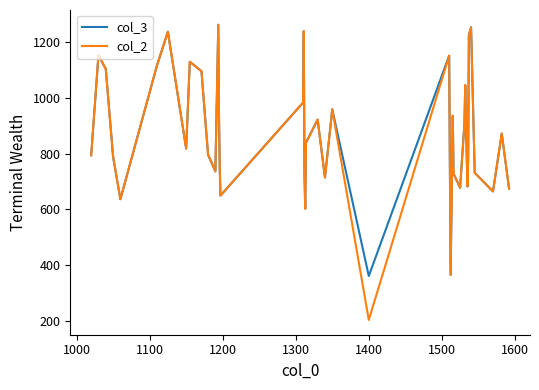

What is the smallest value displayed?

202